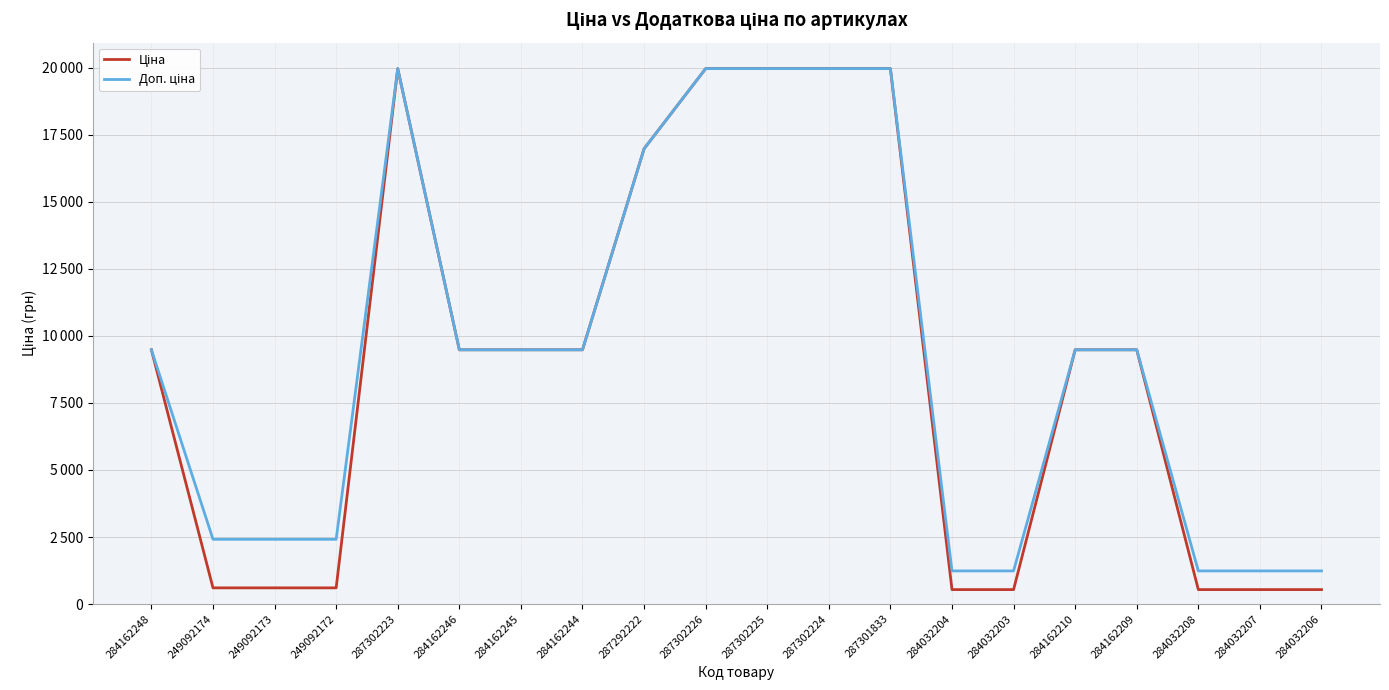

Is this an area chart (filled region under the line)?

No